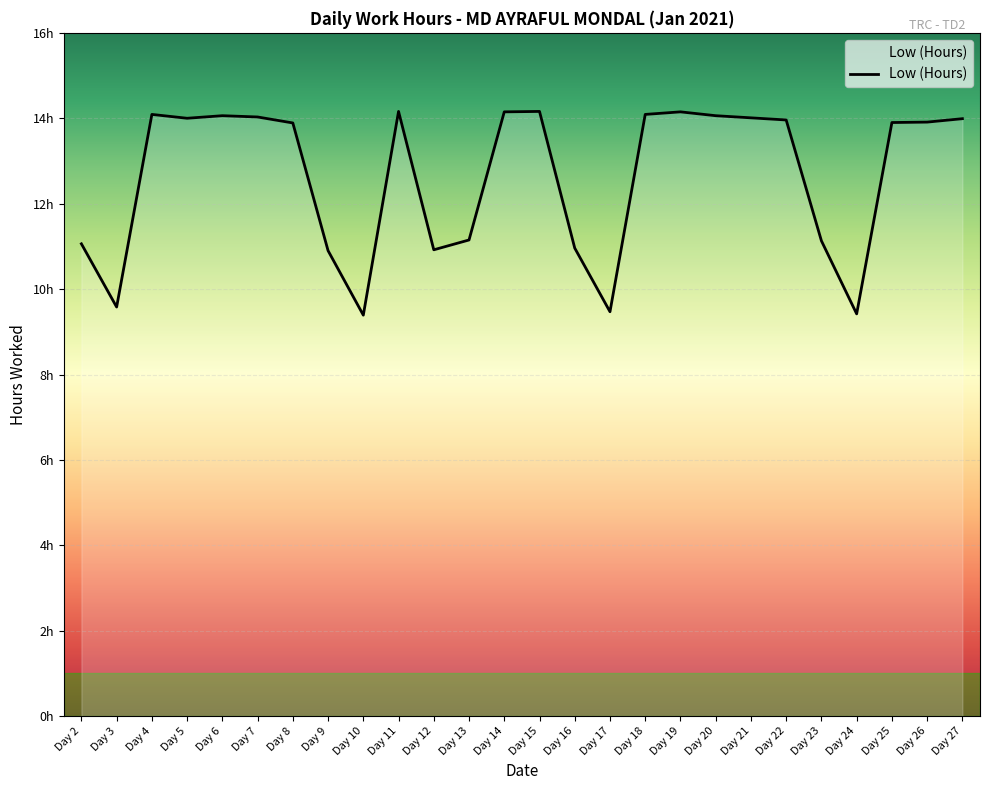

Does the chart display data point markers on the line(s)?

No